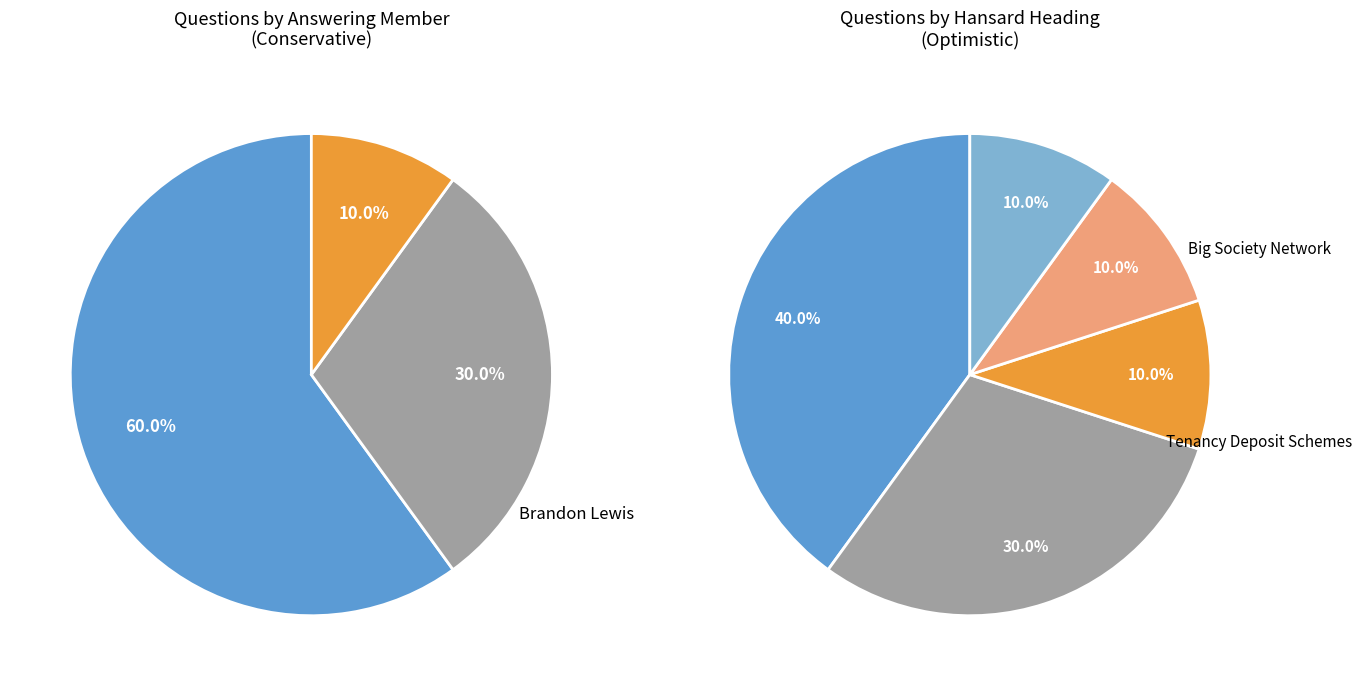

Is it true that Hilary Benn is 10% of the pie?

True